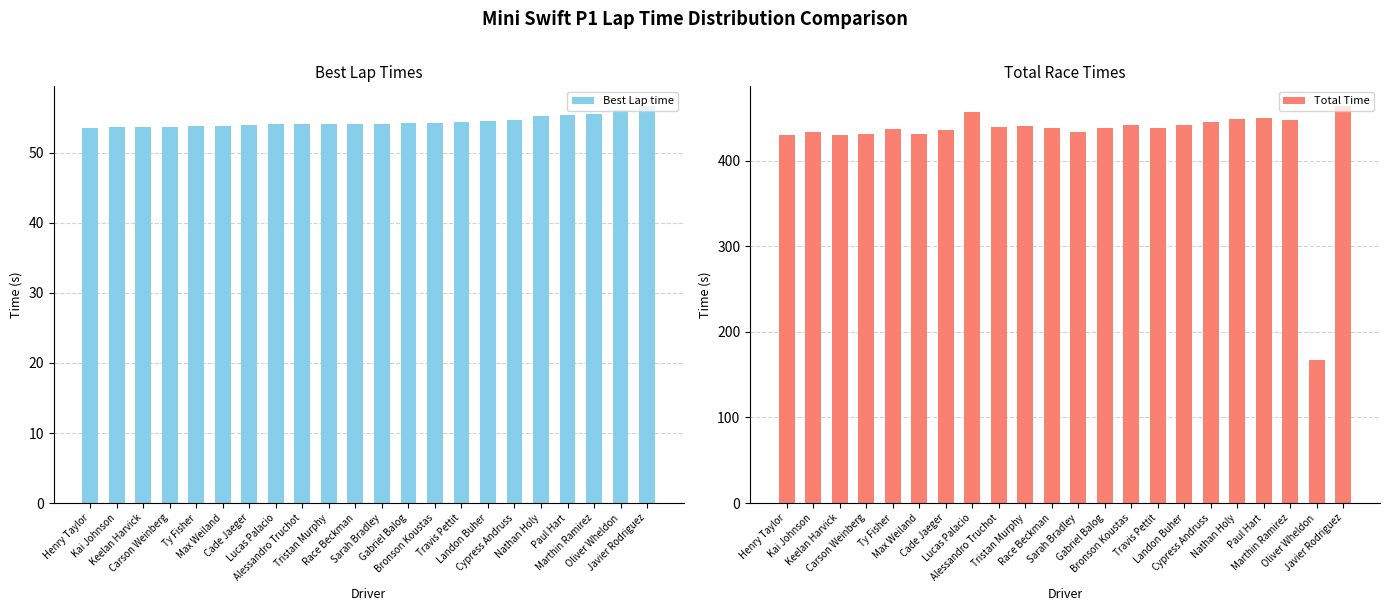

Reading left to right, extract all data points from this chart.

Best Lap time: Henry Taylor=53.5	Kai Johnson=53.7	Keelan Harvick=53.7	Carson Weinberg=53.8	Ty Fisher=53.9	Max Weiland=53.9	Cade Jaeger=53.9	Lucas Palacio=54.0	Alessandro Truchot=54.0	Tristan Murphy=54.1	Race Beckman=54.2	Sarah Bradley=54.2	Gabriel Balog=54.2	Bronson Koustas=54.3	Travis Pettit=54.4	Landon Buher=54.5	Cypress Andruss=54.6	Nathan Holy=55.2	Paul Hart=55.4	Marthin Ramirez=55.5	Oliver Wheldon=56.1	Javier Rodriguez=56.7
Total Time: Henry Taylor=430.3	Kai Johnson=433.6	Keelan Harvick=430.5	Carson Weinberg=431.3	Ty Fisher=436.5	Max Weiland=431.6	Cade Jaeger=435.7	Lucas Palacio=457.5	Alessandro Truchot=439.7	Tristan Murphy=441.1	Race Beckman=438.0	Sarah Bradley=433.3	Gabriel Balog=437.9	Bronson Koustas=441.4	Travis Pettit=437.8	Landon Buher=441.8	Cypress Andruss=445.0	Nathan Holy=448.4	Paul Hart=450.4	Marthin Ramirez=447.3	Oliver Wheldon=167.4	Javier Rodriguez=463.7